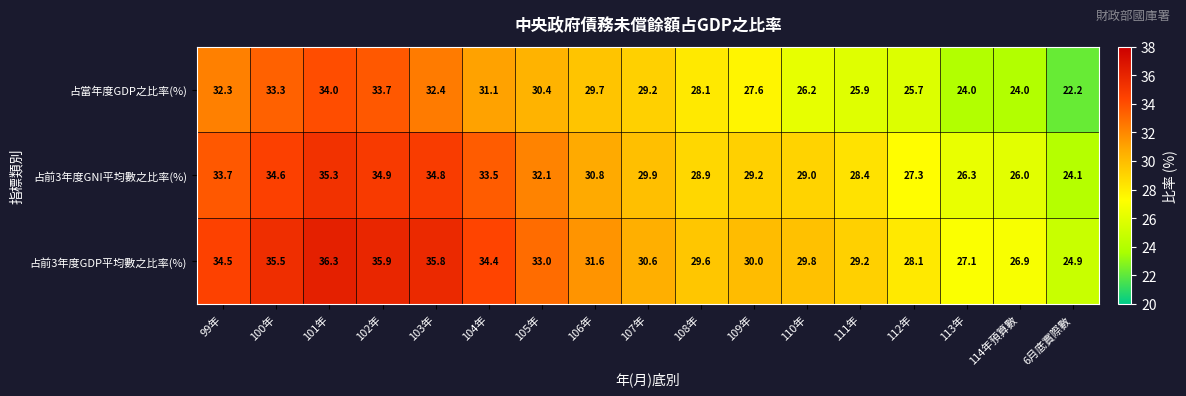

Count the number of categories in the chart.

17